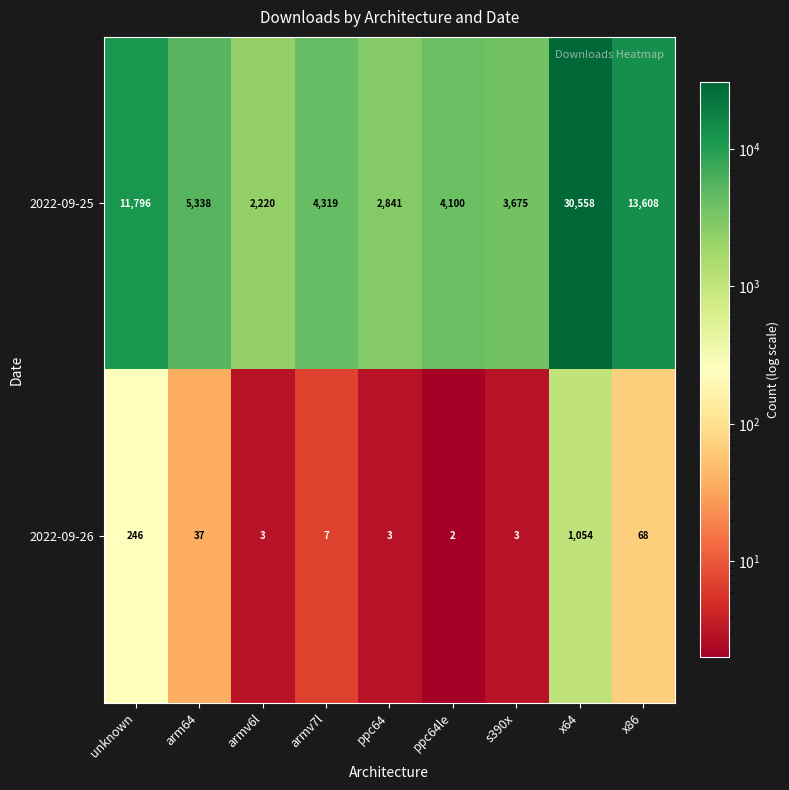

Reading left to right, extract all data points from this chart.

2022-09-25: 11796	5338	2220	4319	2841	4100	3675	30558	13608
2022-09-26: 246	37	3	7	3	2	3	1054	68